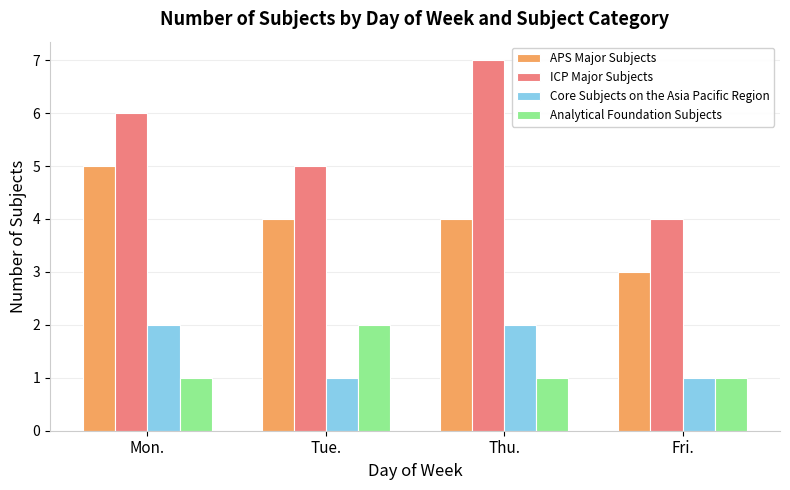

Which series has the largest total across all categories?

ICP Major Subjects